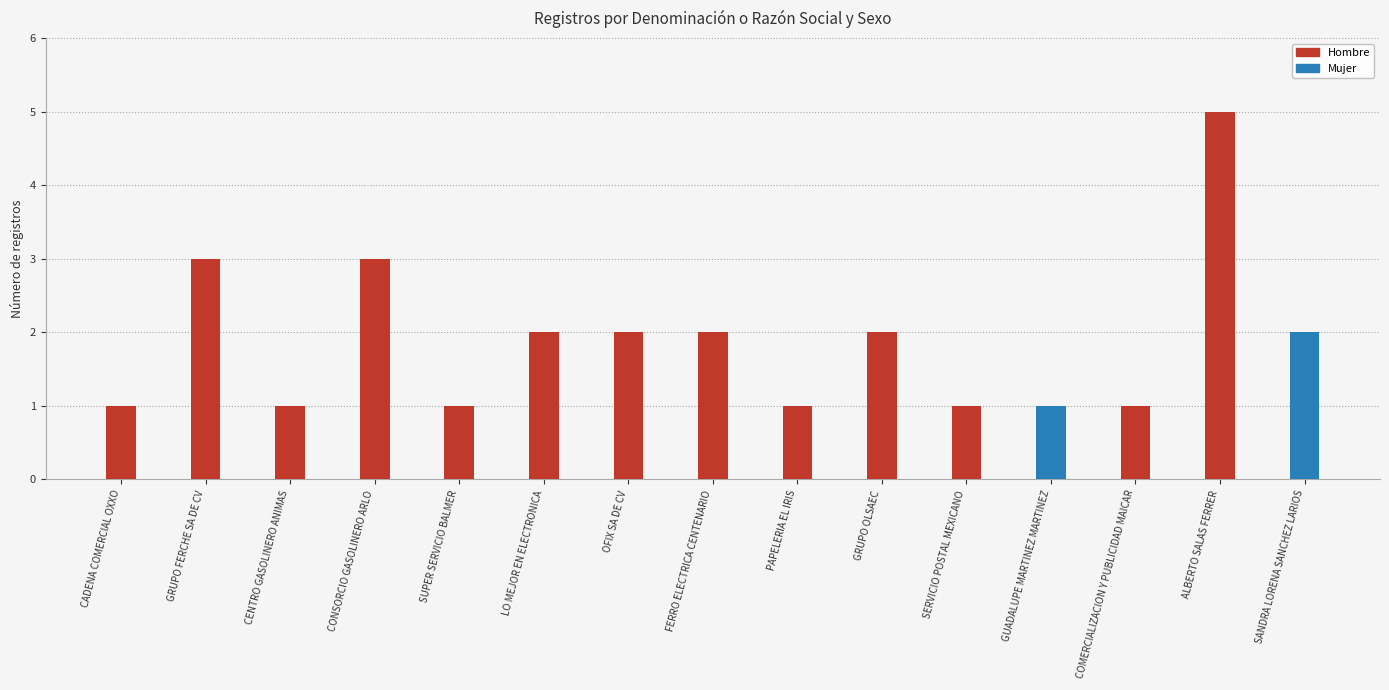

Is it true that Hombre equals 3 at CONSORCIO GASOLINERO ARLO?

True